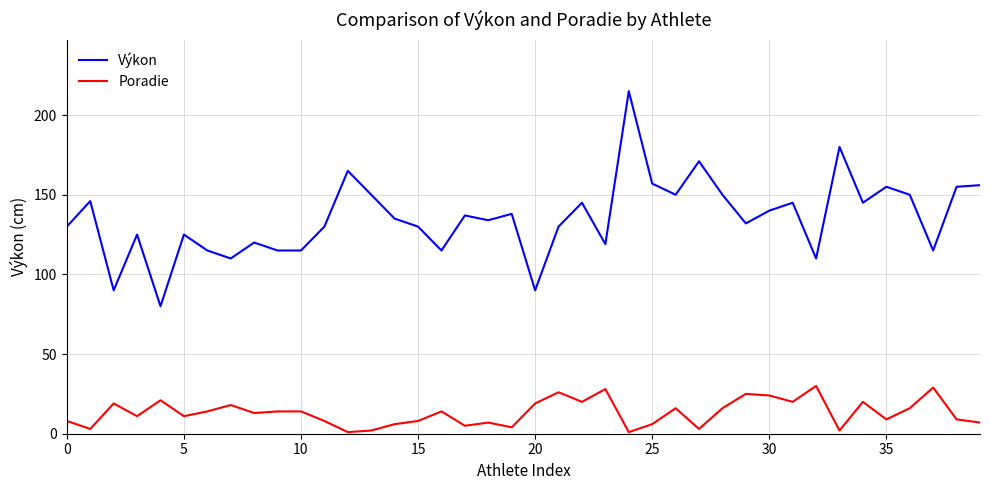

What is the sum of all Výkon values?

5415